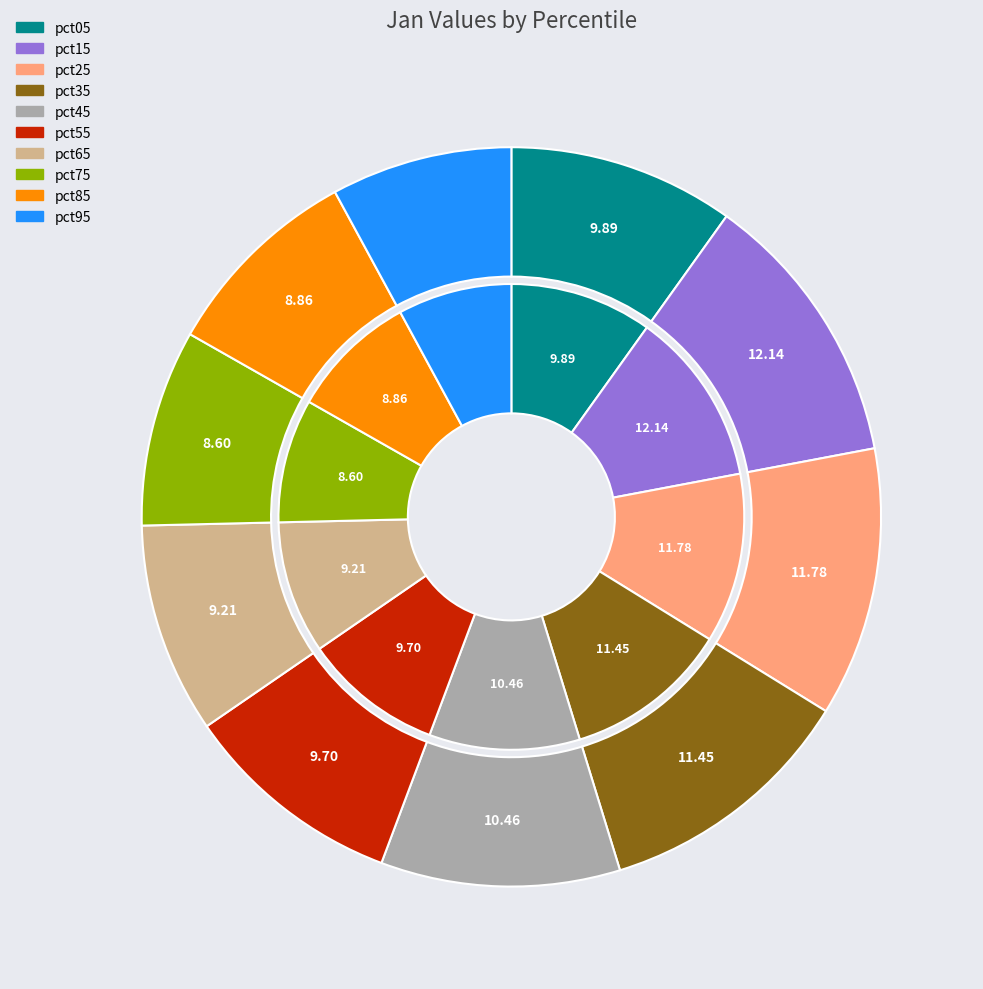

What is the smallest slice in the pie chart?

pct95